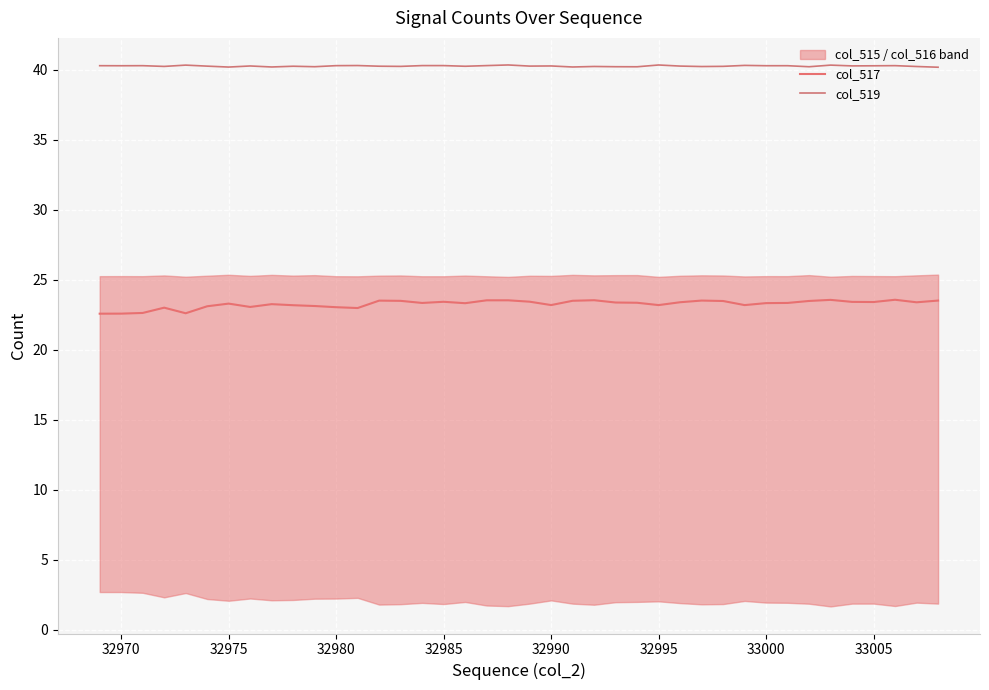

What is the difference between the maximum and minimum values in the col_517 series?

1.0